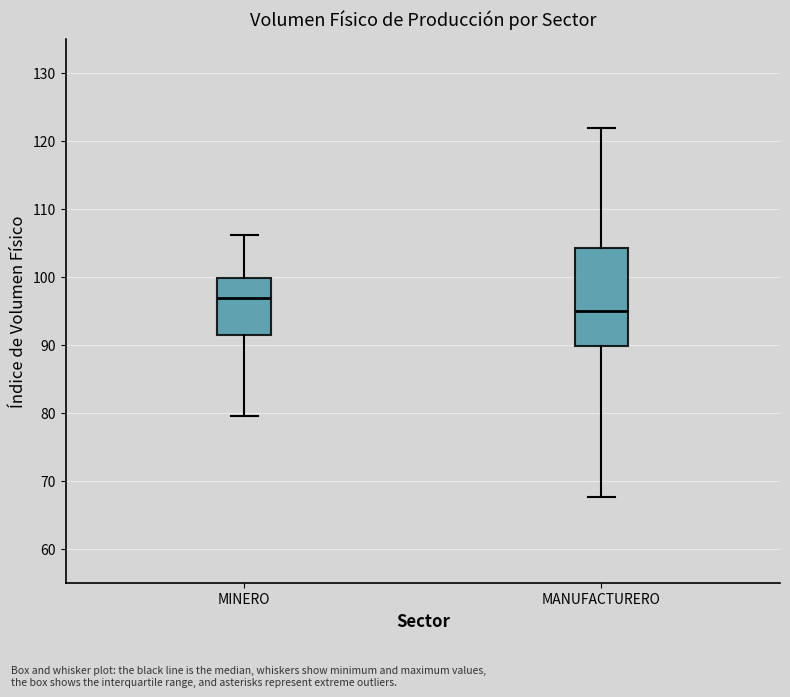

Which box's median line is the lowest?

MANUFACTURERO